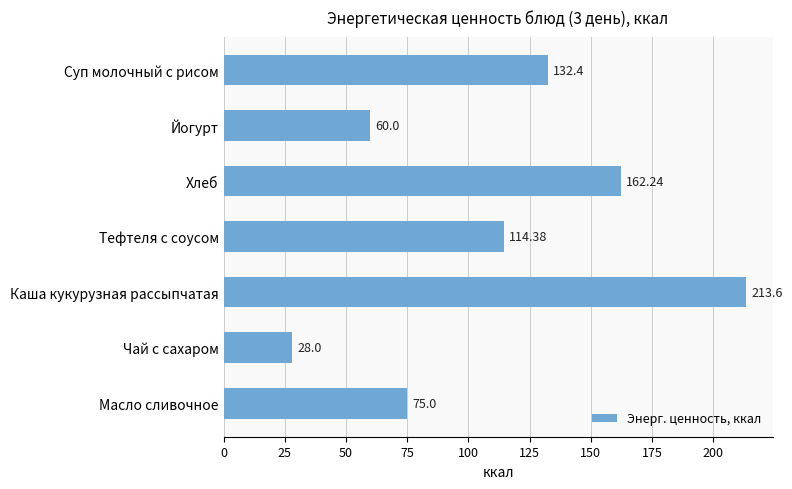

What is the change in value from Йогурт to Каша кукурузная рассыпчатая?

+153.6